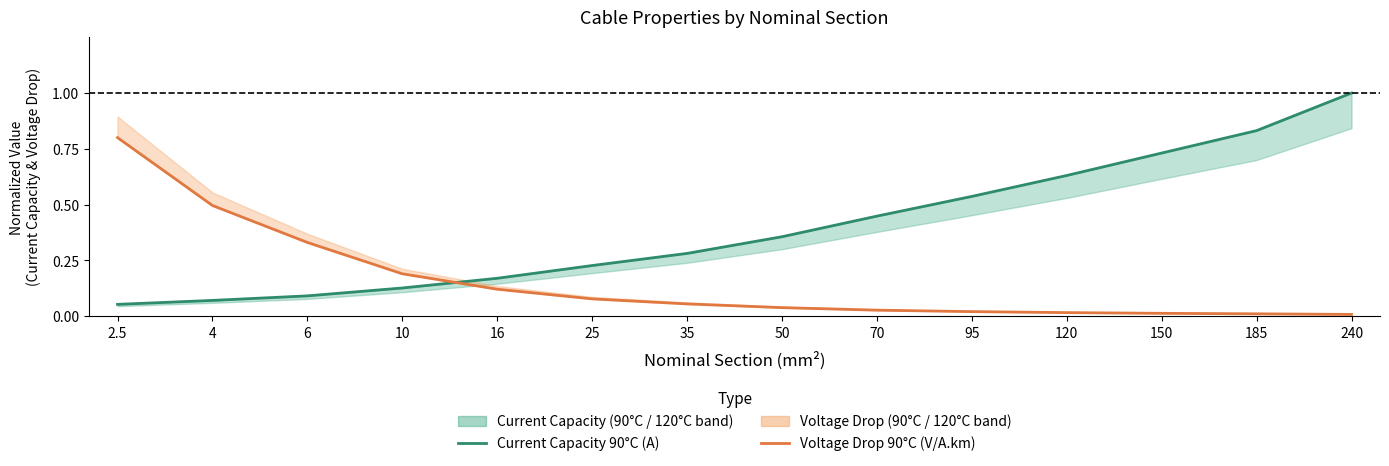

What is the difference between the maximum and minimum values in the Voltage Drop 90°C (V/A.km) series?

0.8